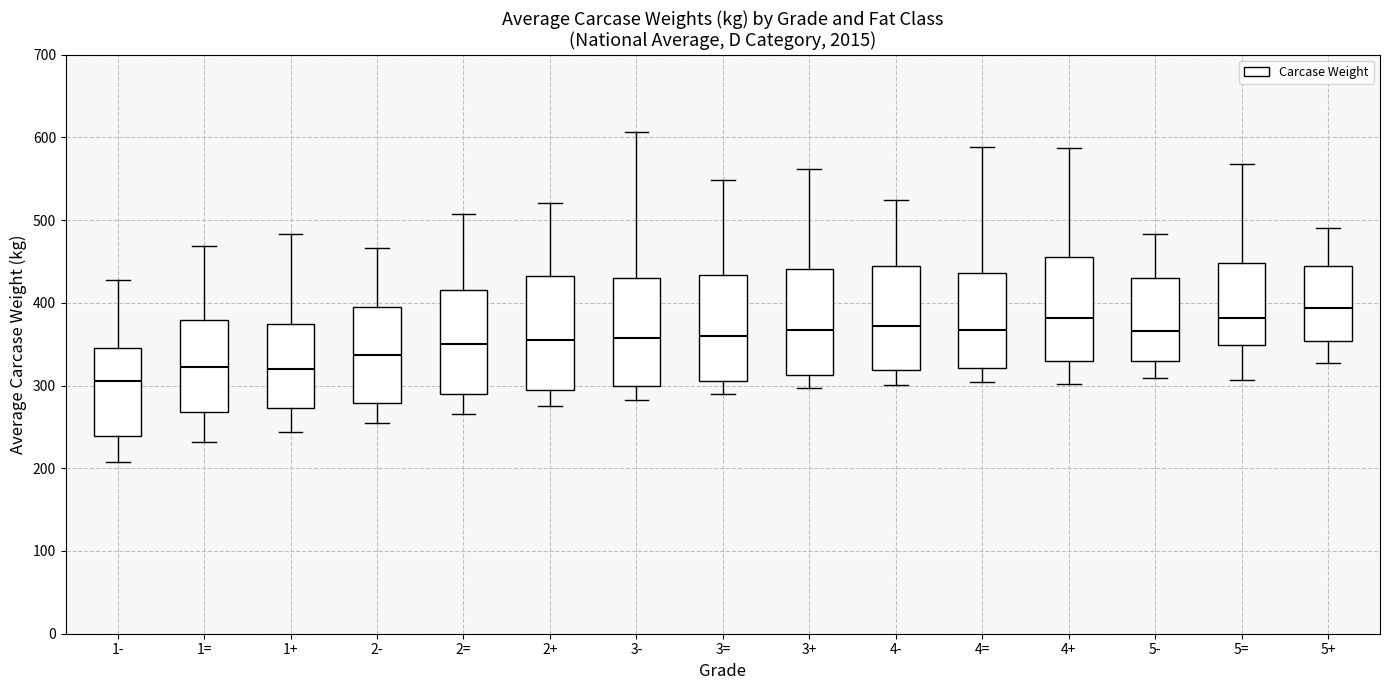

Reading left to right, transcribe this box plot: for each box, give where its median line is, the range the box spans, and where its two whiskers end, as read against the y-axis. The values are not printed on the chart, so give them approximately, as read against the axis.

1-: median 310, box 240 to 350, whiskers 210 to 430
1=: median 320, box 270 to 380, whiskers 230 to 470
1+: median 320, box 270 to 370, whiskers 240 to 480
2-: median 340, box 280 to 390, whiskers 250 to 470
2=: median 350, box 290 to 420, whiskers 270 to 510
2+: median 350, box 290 to 430, whiskers 270 to 520
3-: median 360, box 300 to 430, whiskers 280 to 610
3=: median 360, box 310 to 430, whiskers 290 to 550
3+: median 370, box 310 to 440, whiskers 300 to 560
4-: median 370, box 320 to 450, whiskers 300 to 520
4=: median 370, box 320 to 440, whiskers 300 to 590
4+: median 380, box 330 to 460, whiskers 300 to 590
5-: median 370, box 330 to 430, whiskers 310 to 480
5=: median 380, box 350 to 450, whiskers 310 to 570
5+: median 390, box 350 to 440, whiskers 330 to 490